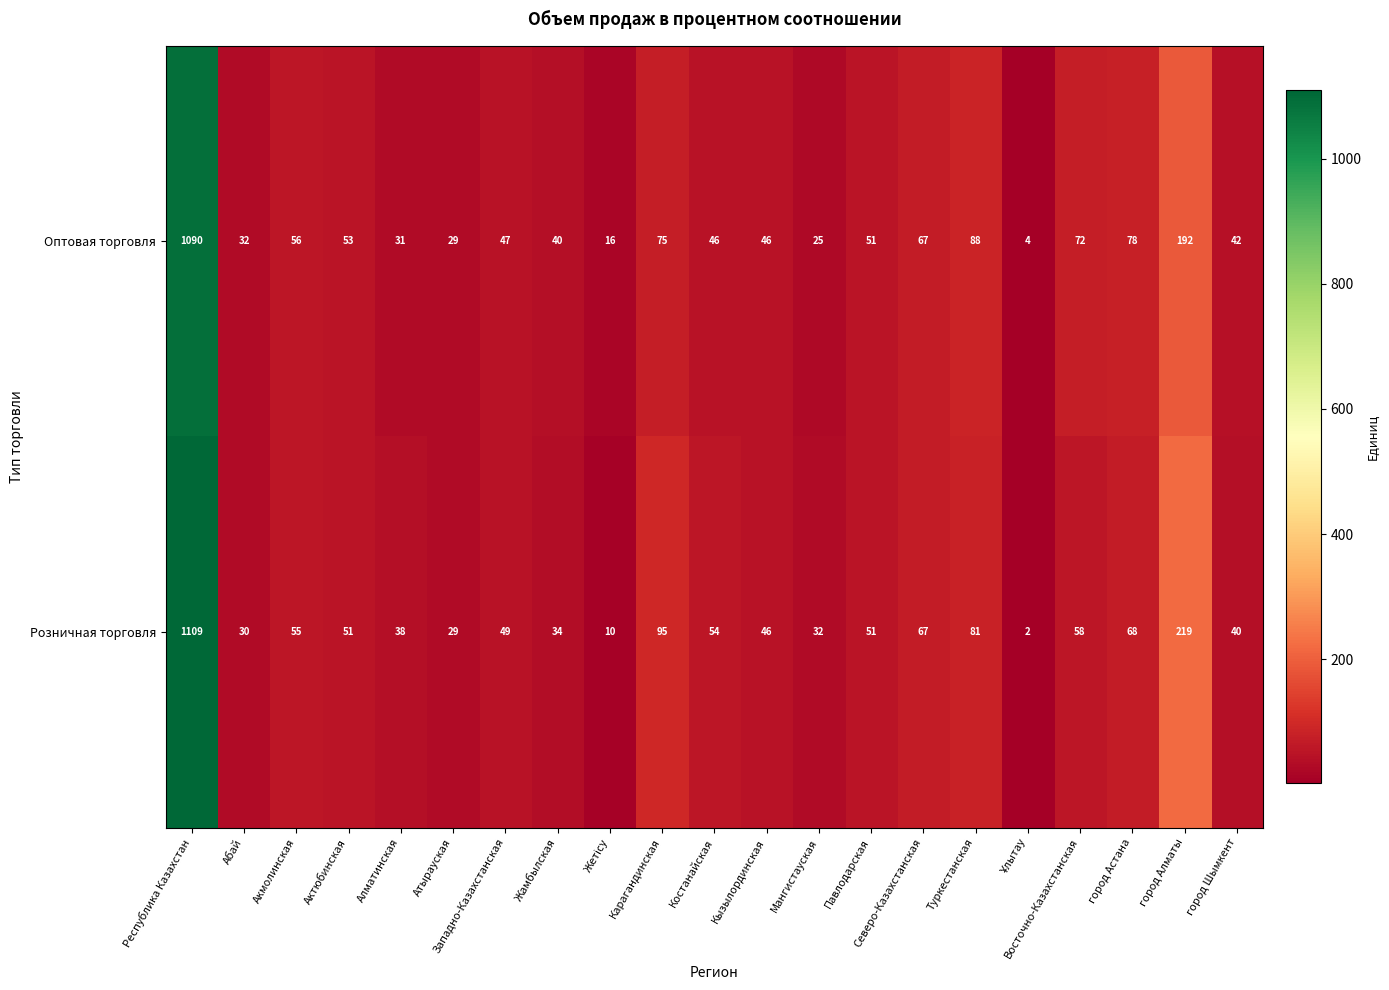

What is the difference between the maximum and minimum values in the Розничная торговля series?

1107